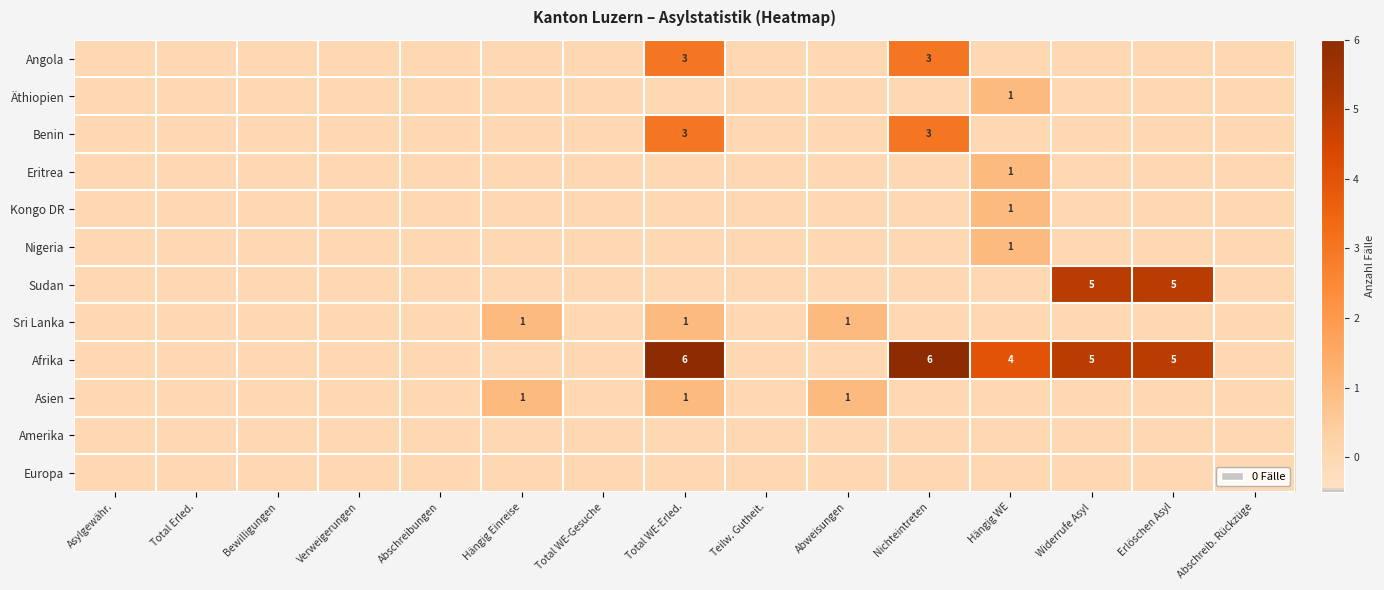

How many series are shown in this chart?

12